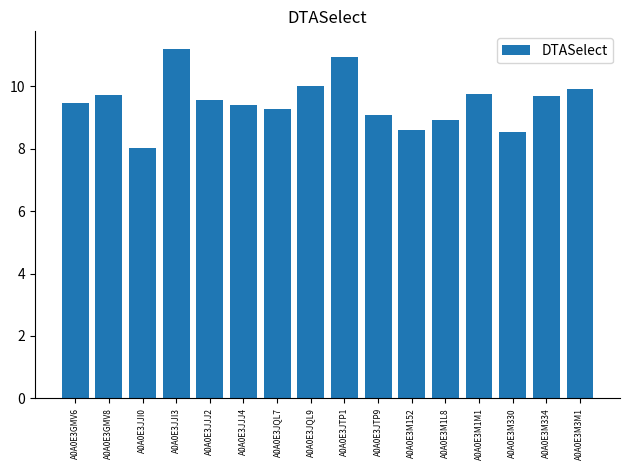

How many data points are less than 9?

4